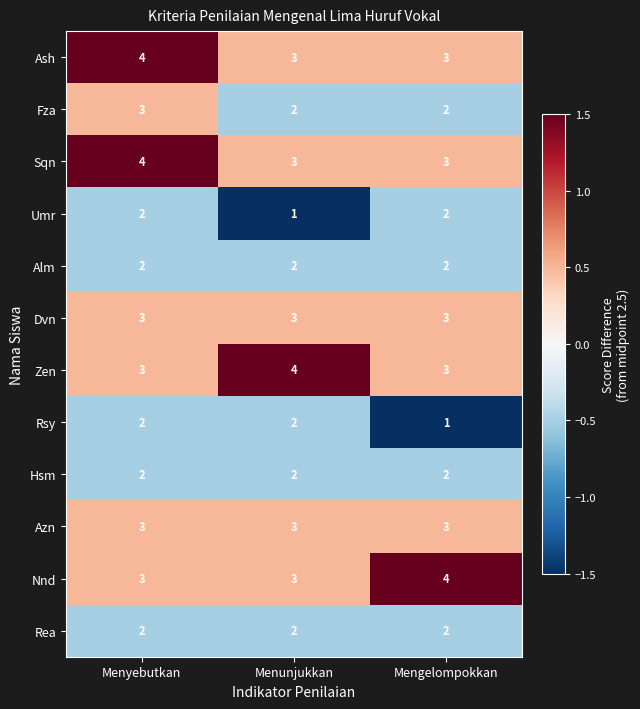

What is the highest value of the Fza series?

3